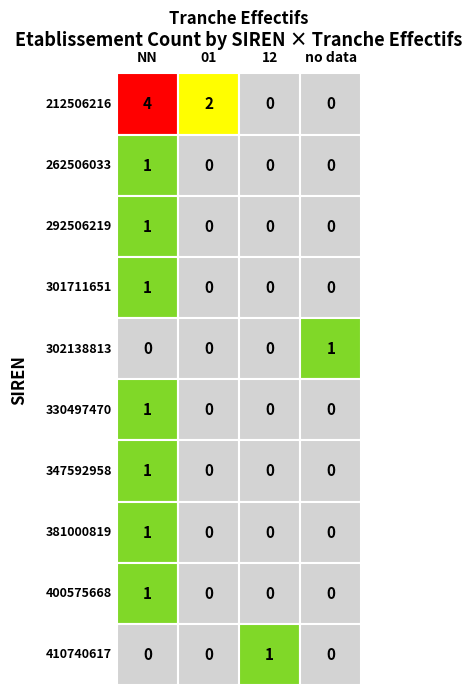

The  series shows 1 at 8. True or false?

False